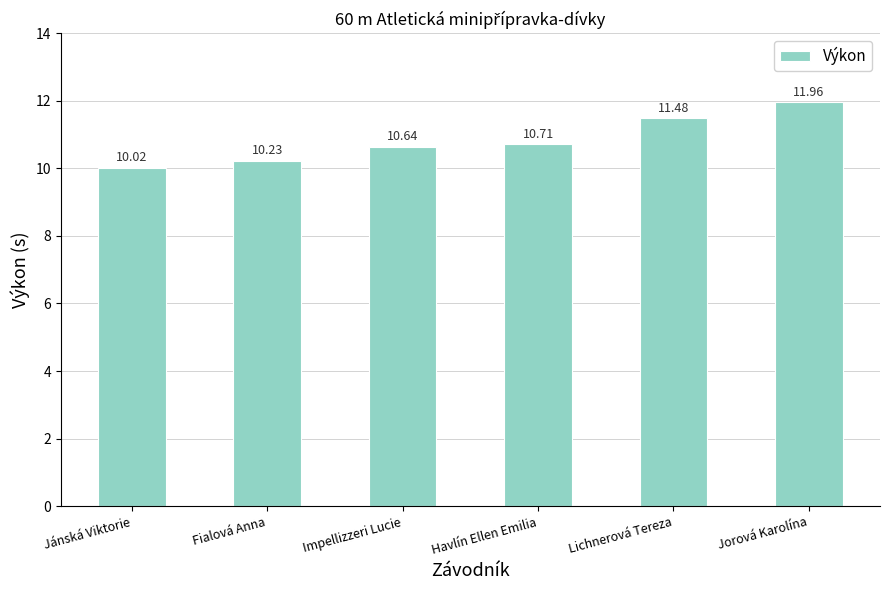

Which has a higher value, Lichnerová Tereza or Jorová Karolína?

Jorová Karolína